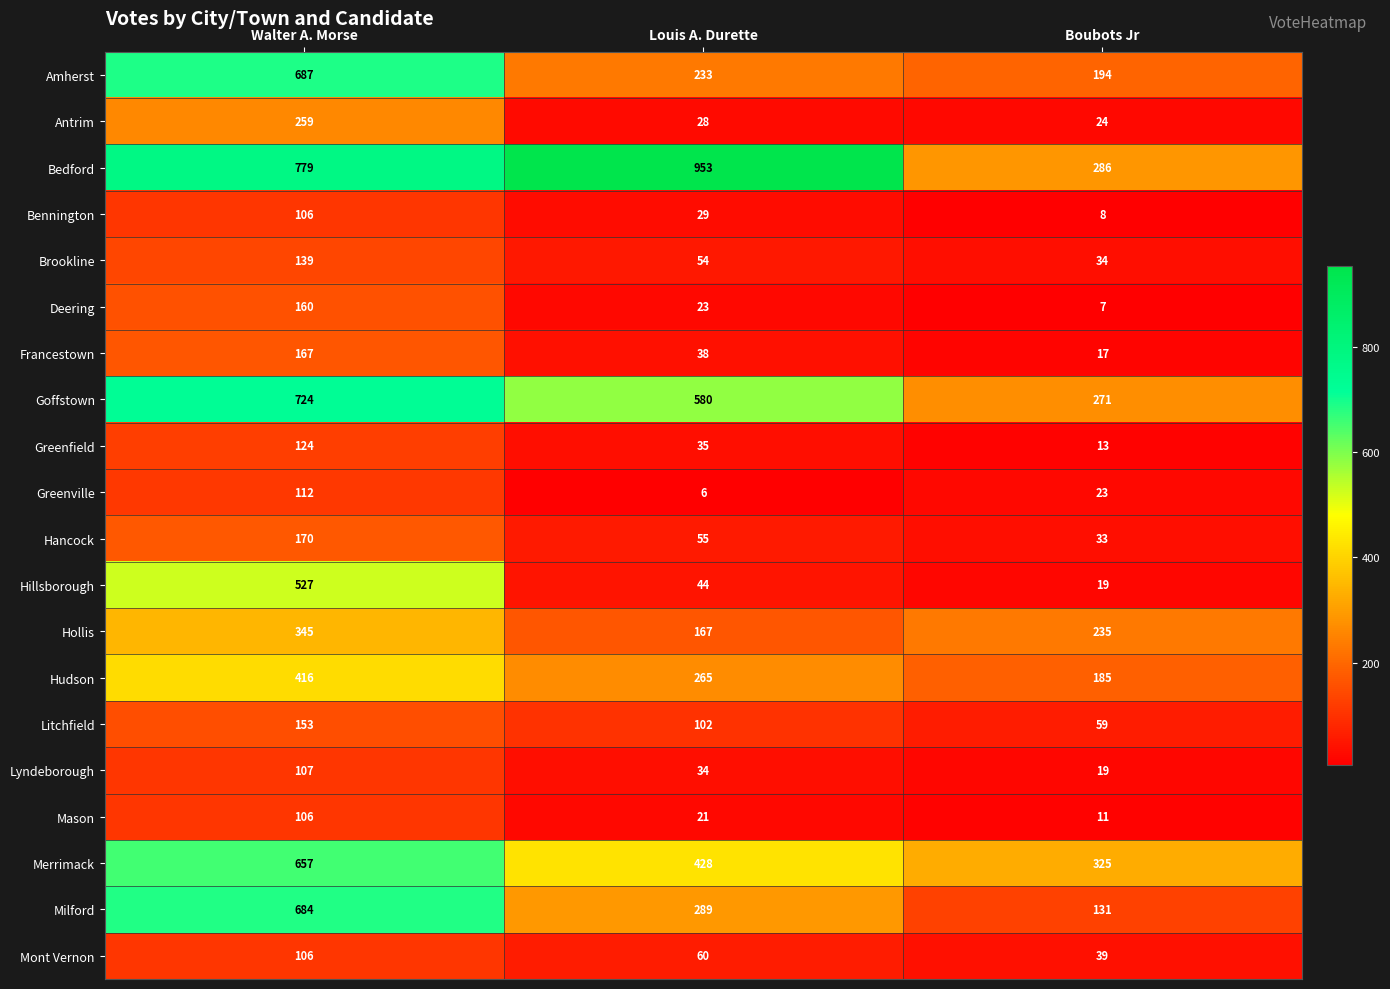

At which label does Hudson first exceed 265?

Walter A. Morse